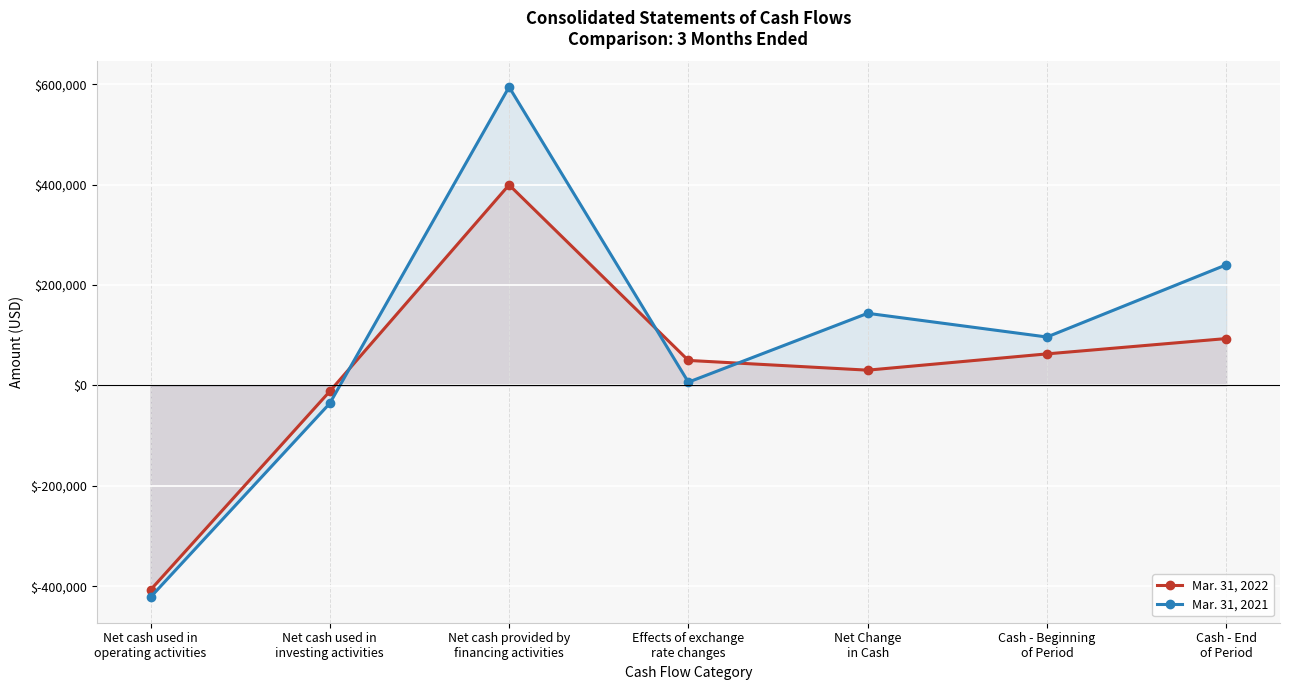

Which category has the lowest value in the Mar. 31, 2022 series?

Net cash used in
operating activities